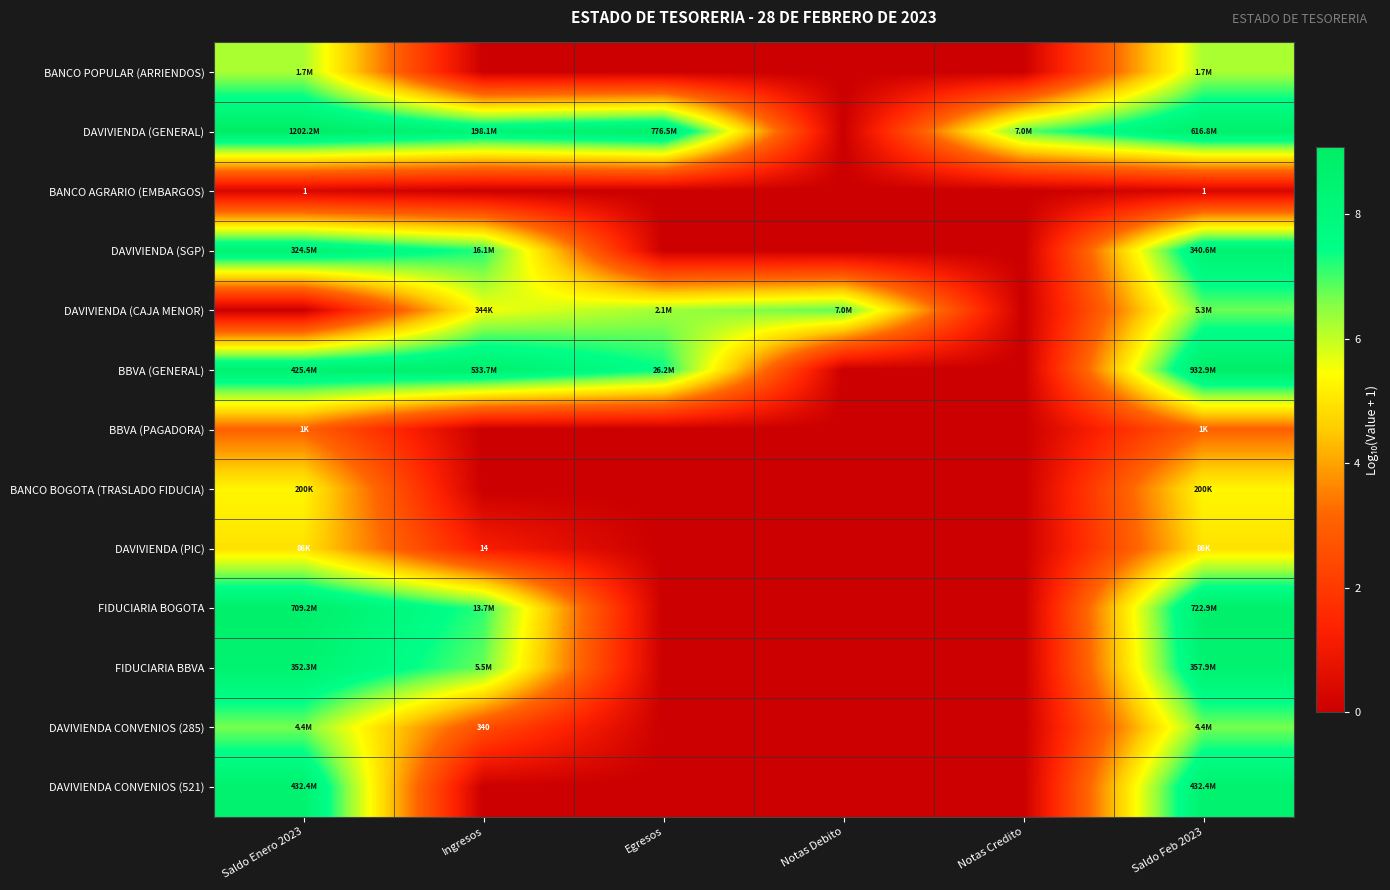

Rank the categories by DAVIVIENDA (SGP) value from highest to lowest.

Saldo Feb 2023, Saldo Enero 2023, Ingresos, Egresos, Notas Debito, Notas Credito